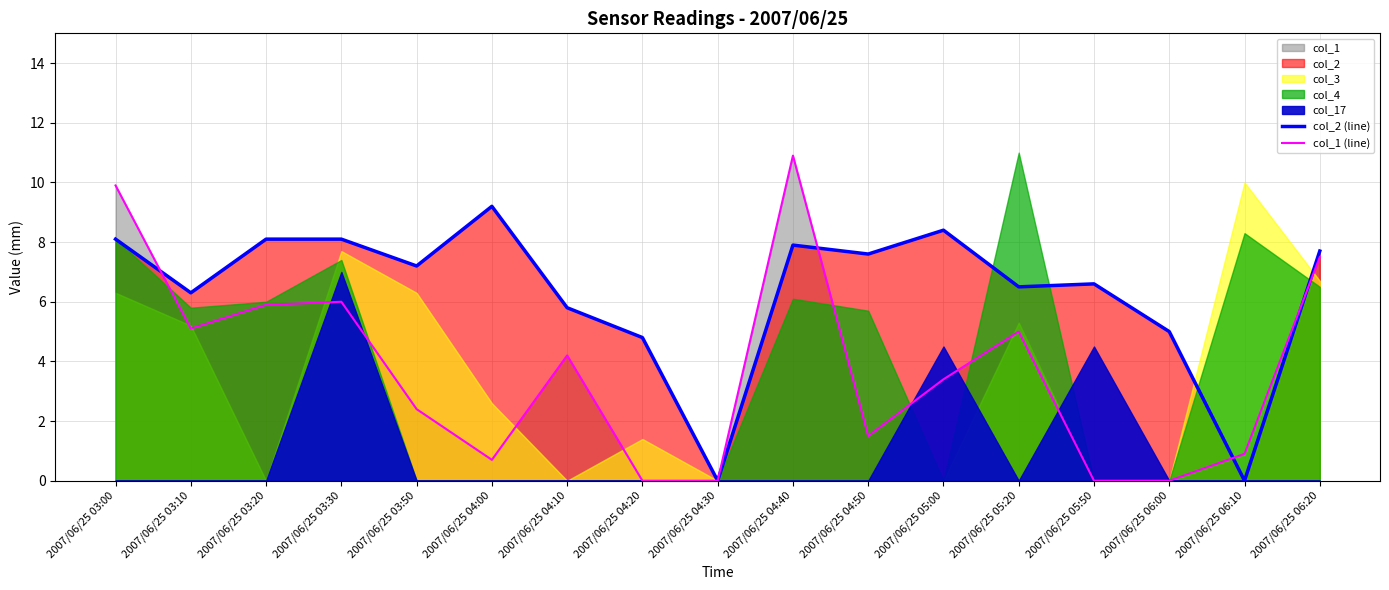

True or false: col_1 (line) has a value of 0.0 at 2007/06/25 04:30.

True